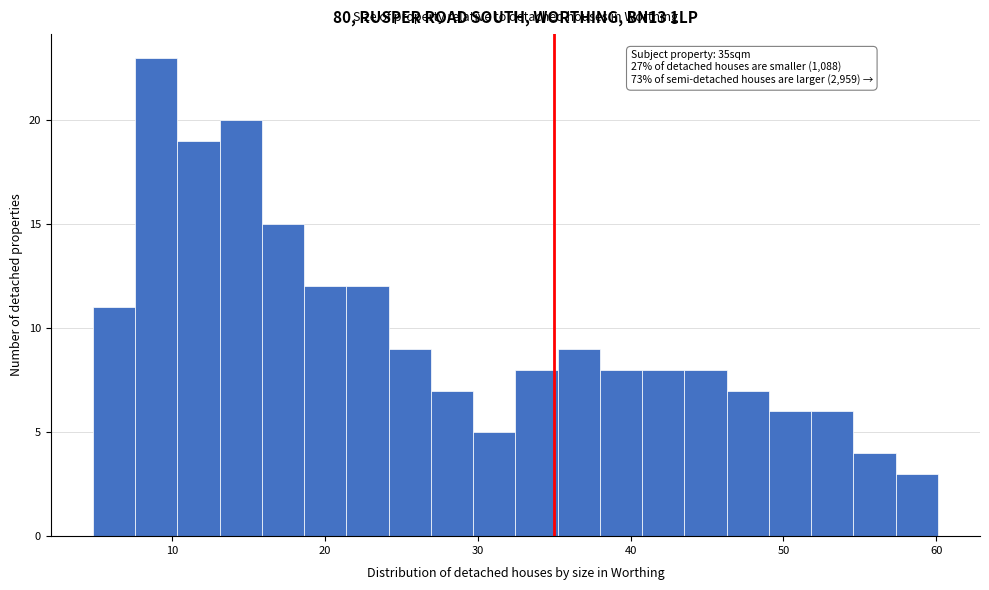

Around what value on the x-axis is the tallest bar? Give the approximate position of its centre, as read against the axis.

9